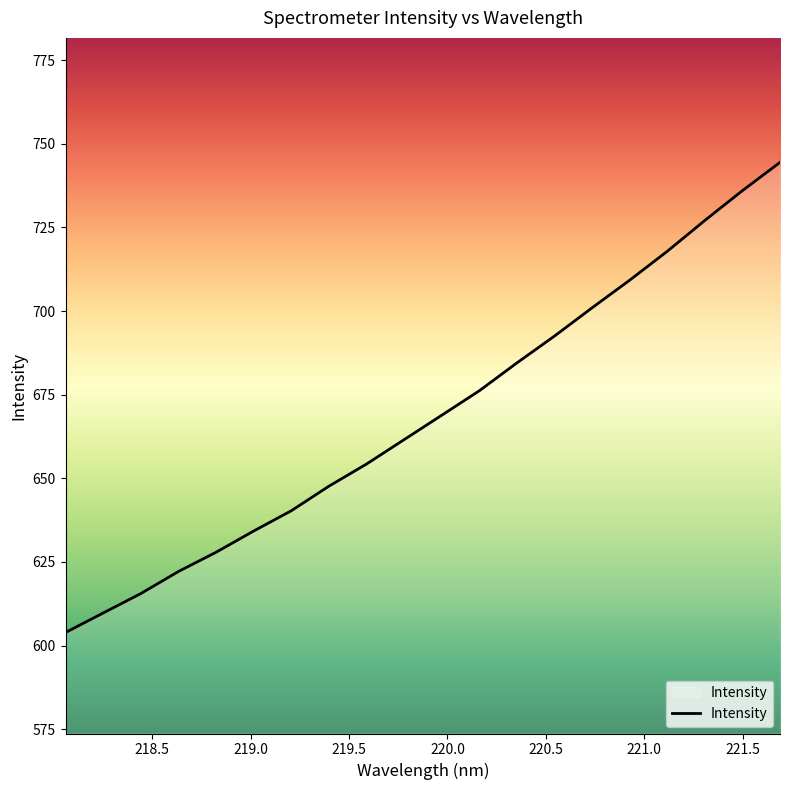

What is the minimum value shown in the chart?

603.9